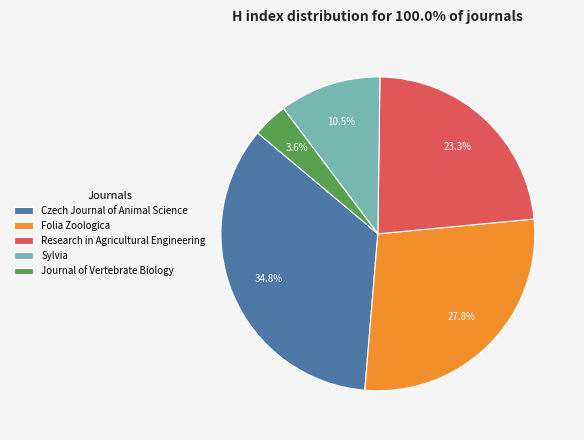

To the nearest percent, what is the difference between the Journal of Vertebrate Biology and Research in Agricultural Engineering slice percentages?

20%